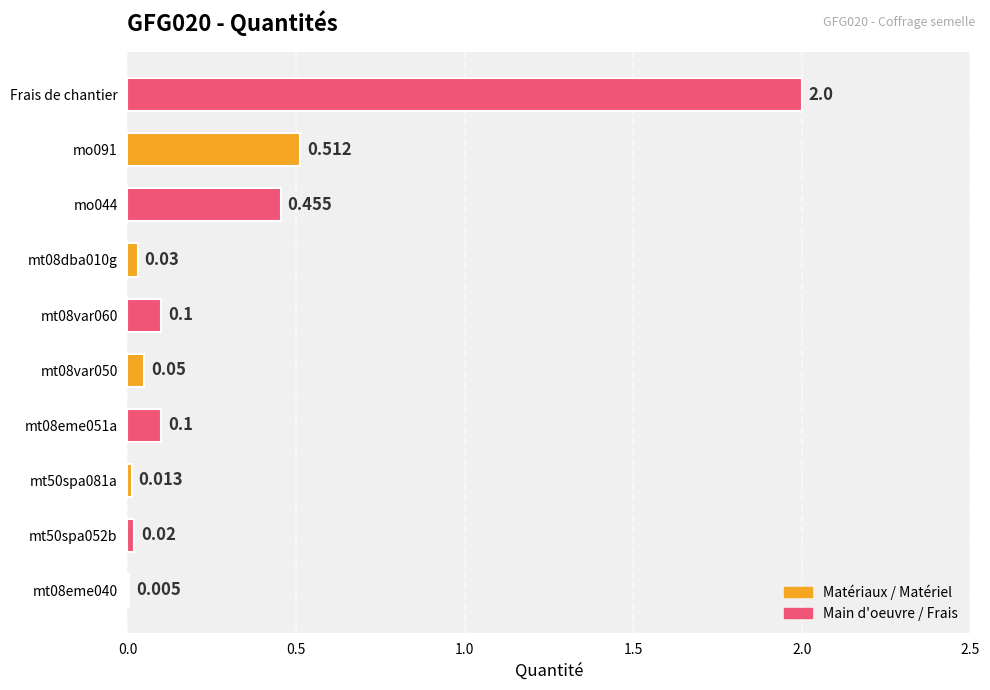

Which category has the highest value across all series?

Frais de chantier